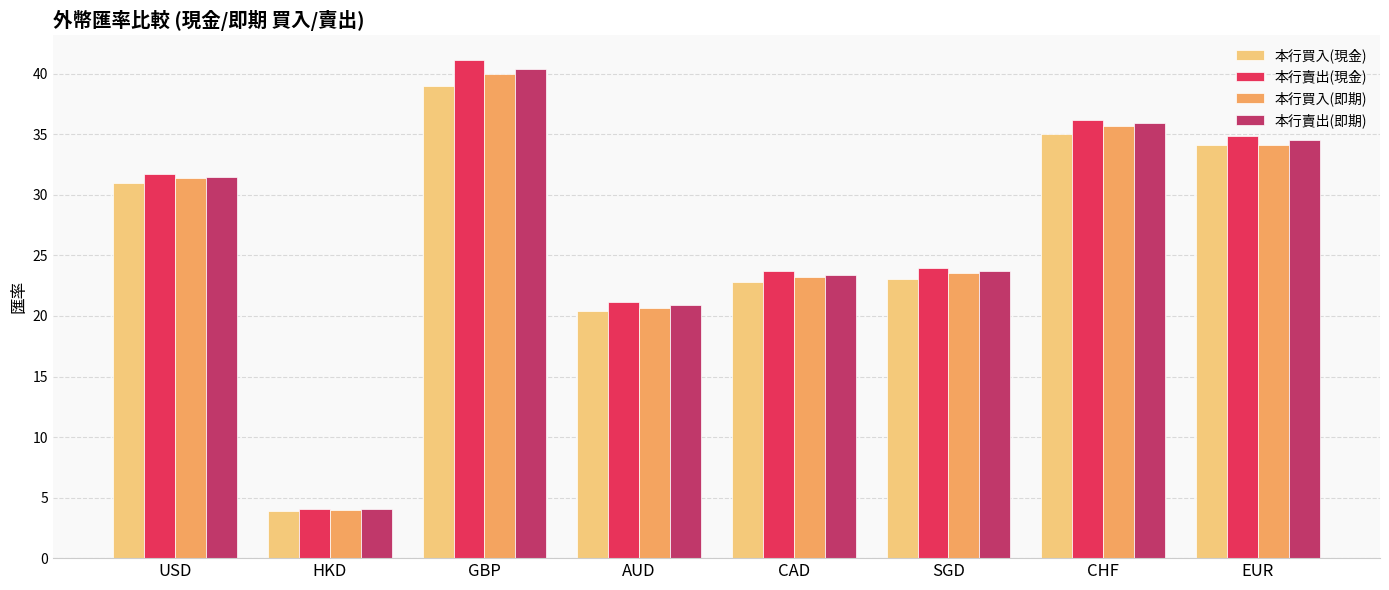

What is the difference between the 本行賣出(即期) values at HKD and CHF?

31.9